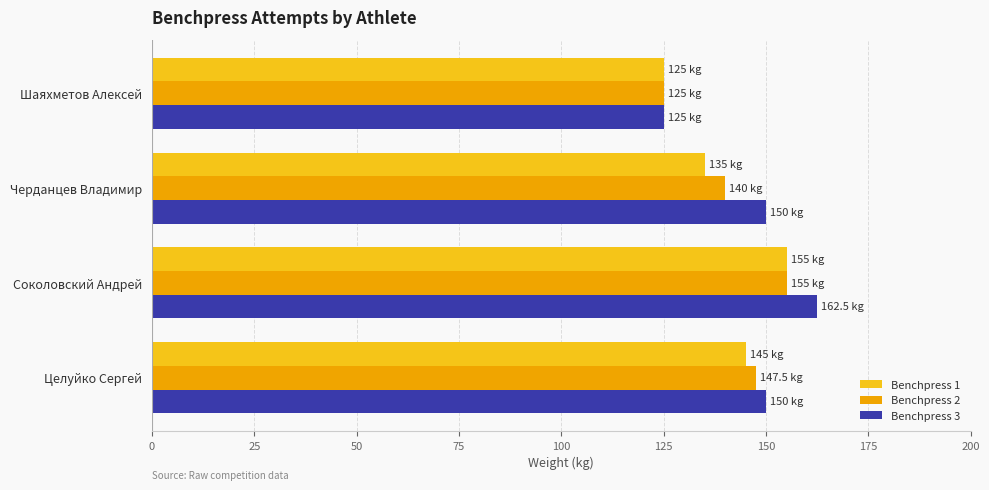

Which series has the largest range (max minus min)?

Benchpress 3